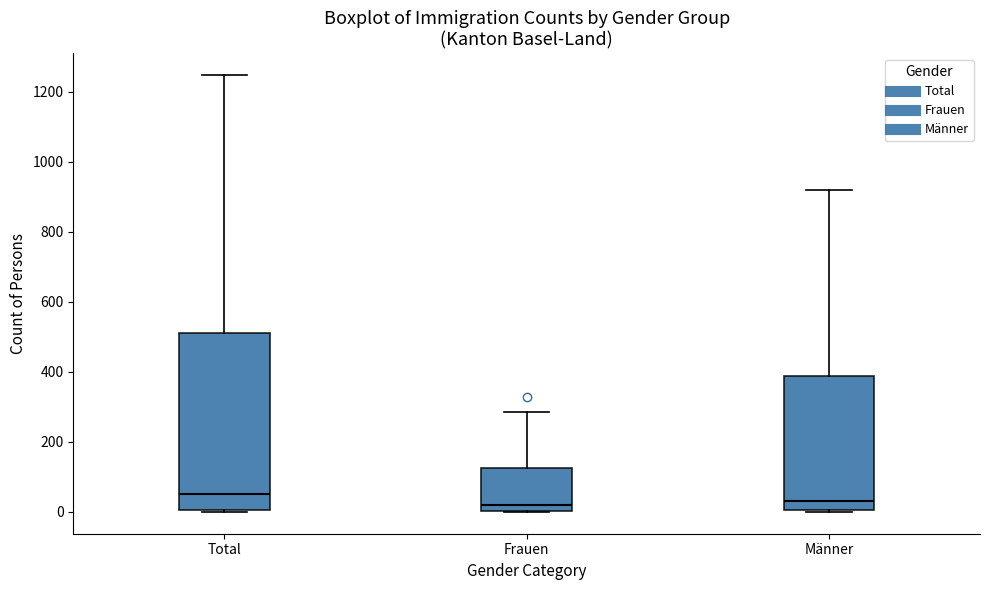

Comparing the boxes themselves (not the whiskers), which one is the tallest?

Total